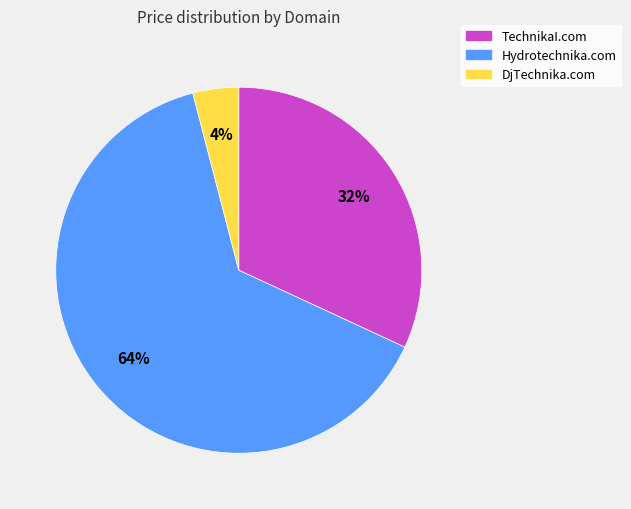

The Hydrotechnika.com slice represents 64% of the pie. True or false?

True